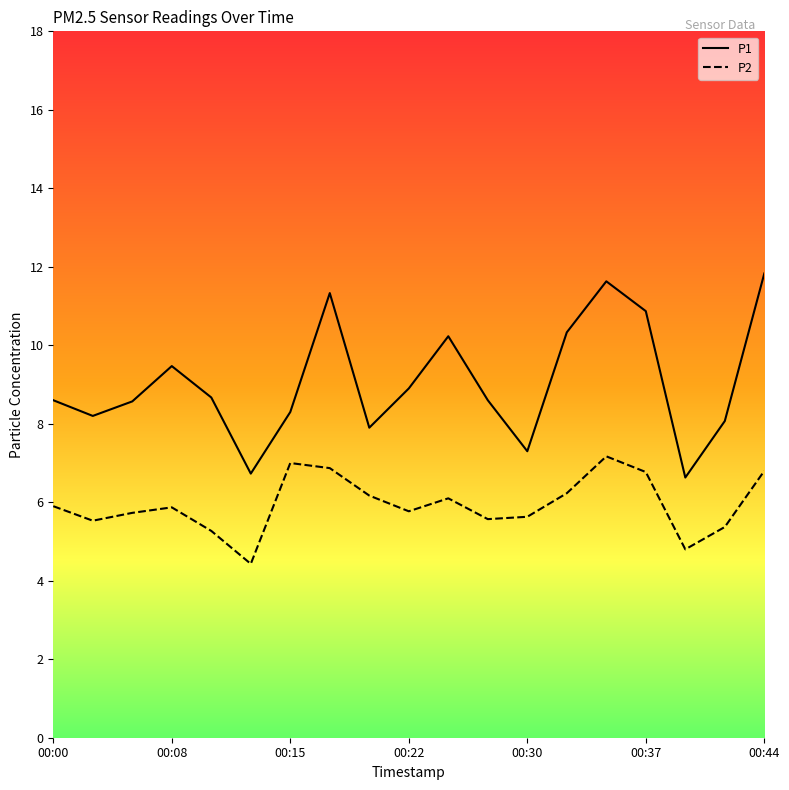

What is the difference between the maximum and minimum values in the P2 series?

2.7